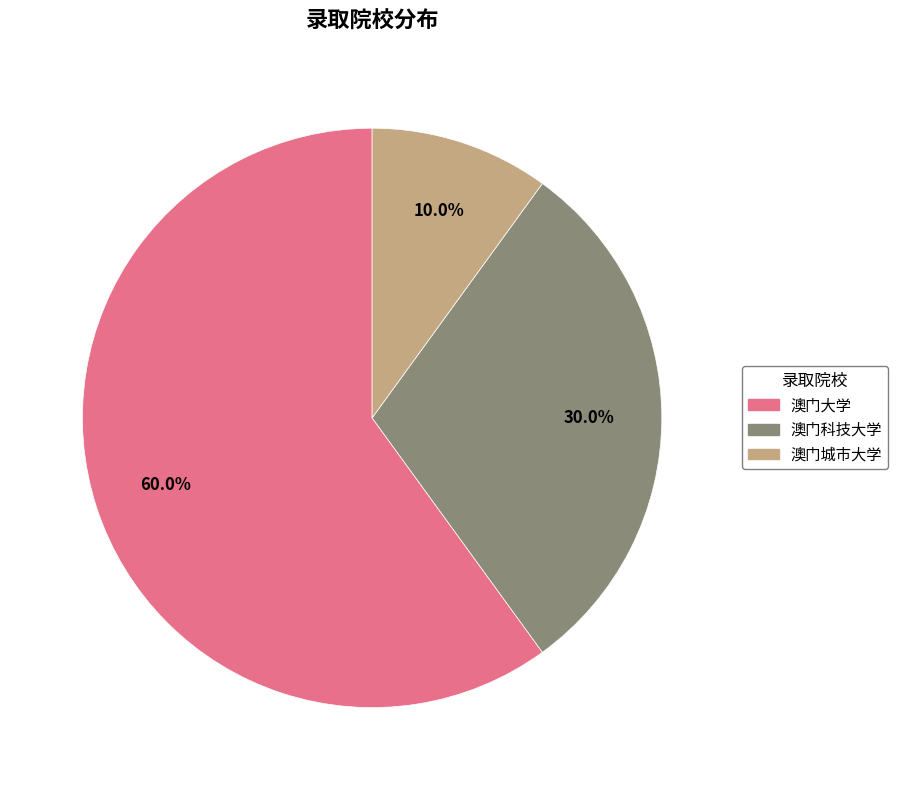

Rank the categories by value from lowest to highest.

澳门城市大学, 澳门科技大学, 澳门大学